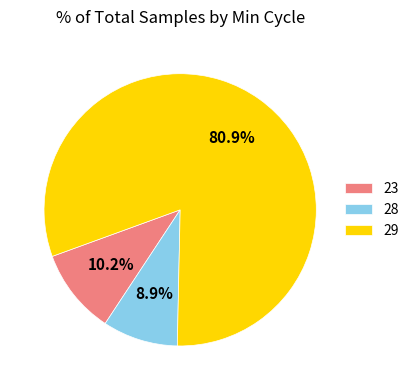

Combined, what portion of the pie is 28 and 23?

19.1%